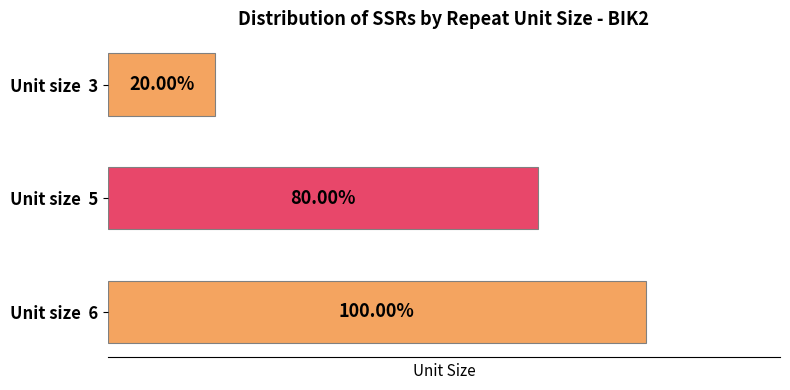

Where is the data nearest to the value 3?

Unit size 5